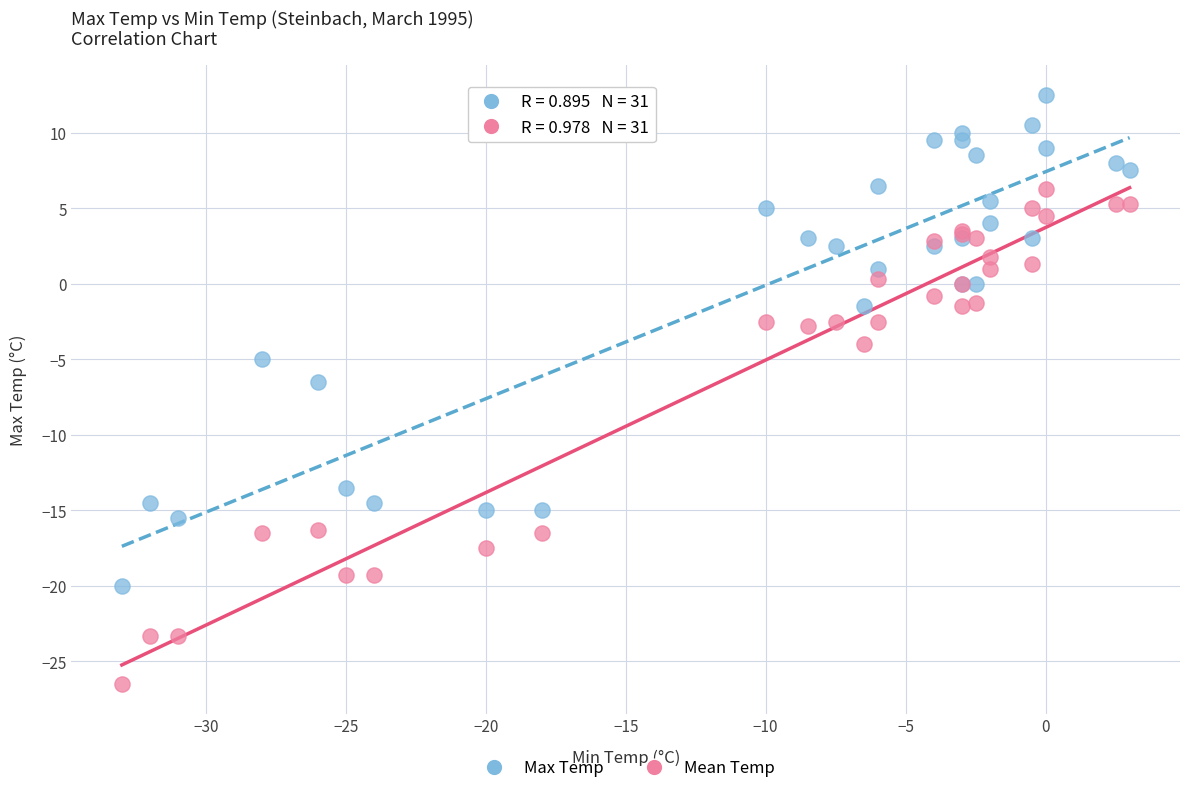

Which series has the widest spread of Y values?

Mean Temp